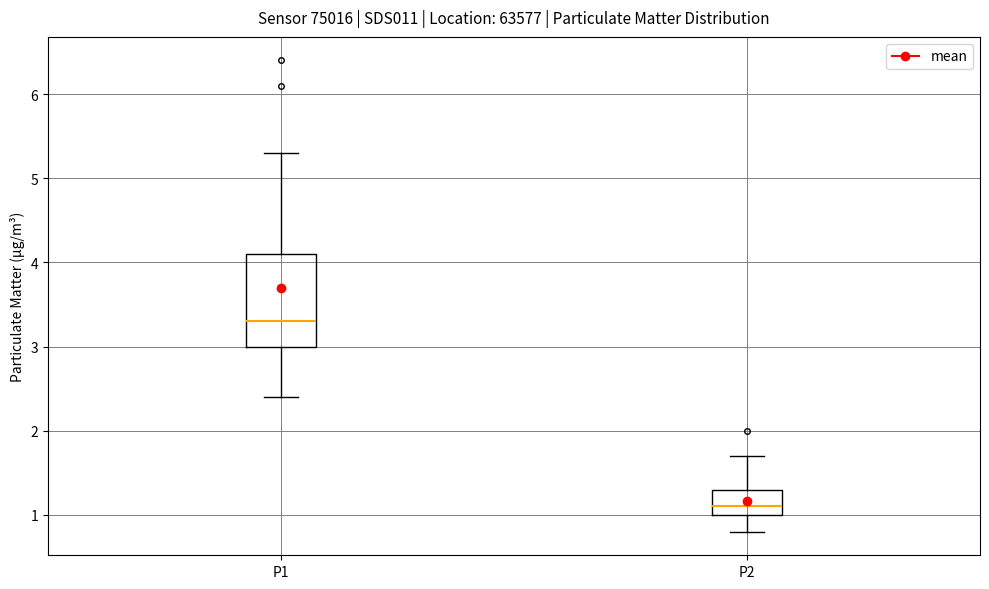

Which box's median line is the highest?

P1